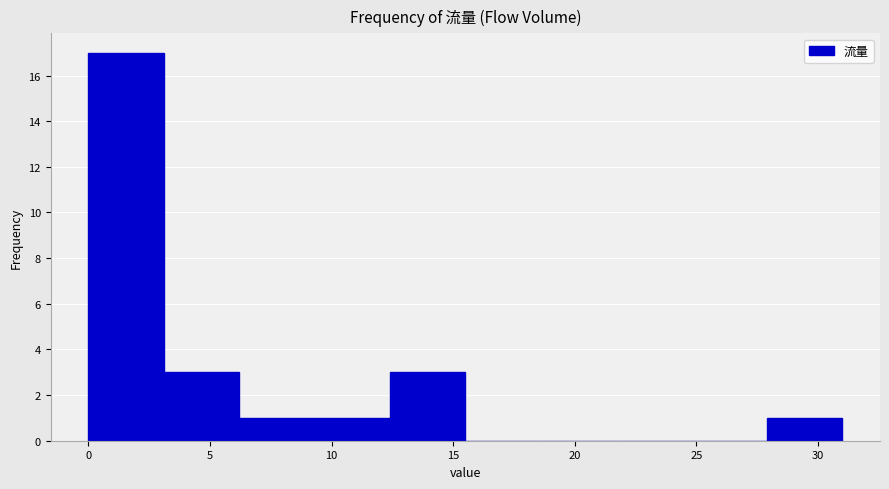

How tall is the bar that spans 12.4 to 15.5 on the x-axis? Neither the bar edges nor the heights are printed on the chart, so give them approximately, as read against the axes.

3